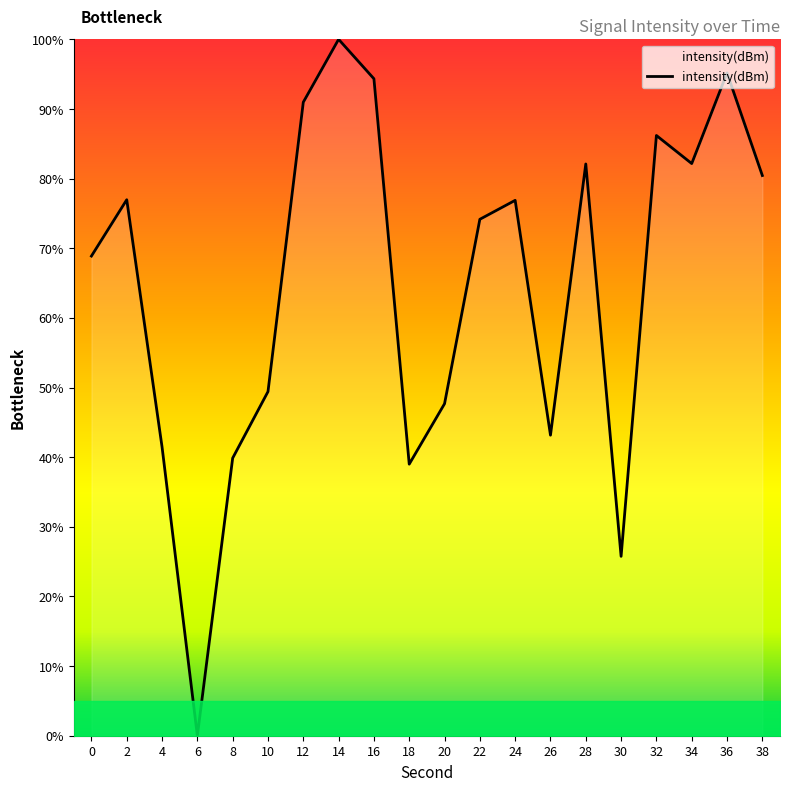

At which category does the data reach its first local valley?

6